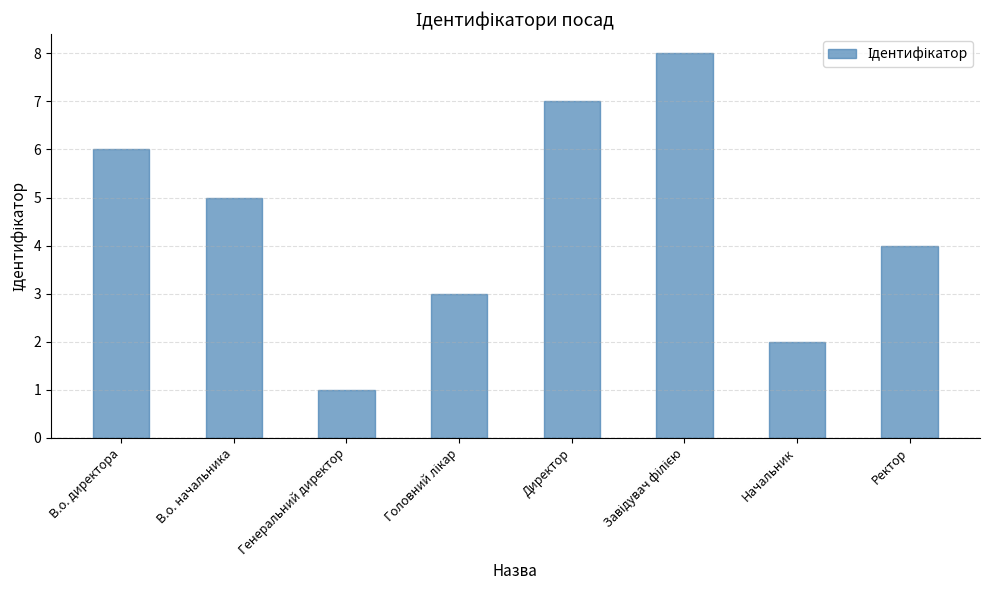

True or false: the data shows 3 at Начальник.

False